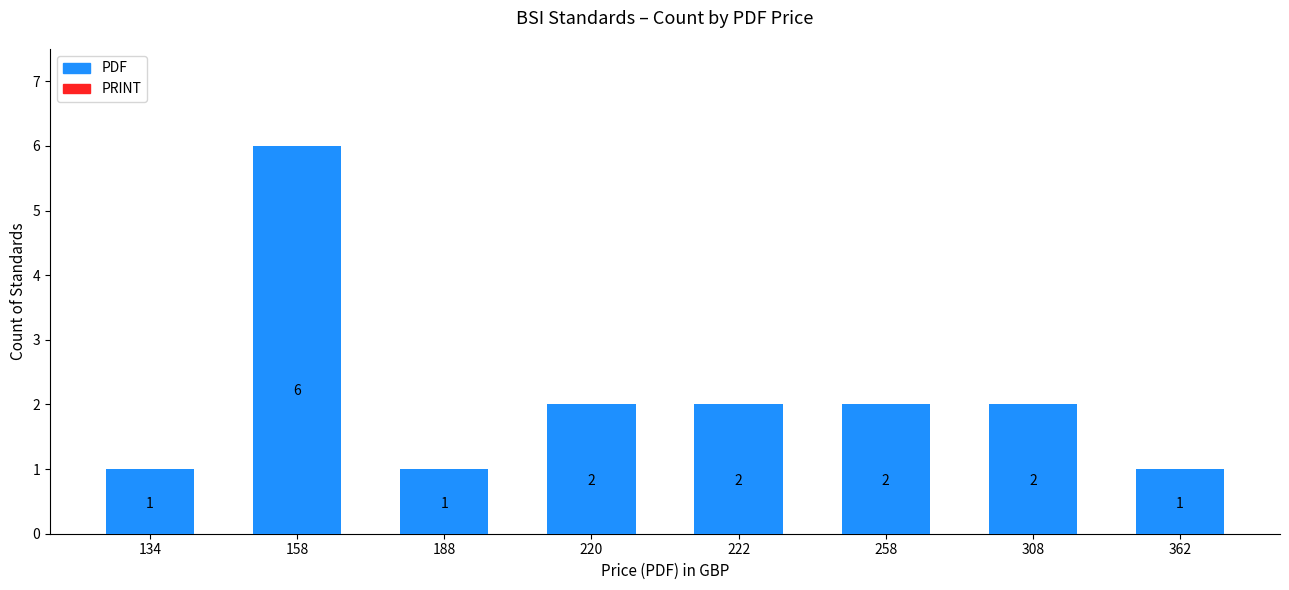

At which category does the chart reach its peak across all series?

158